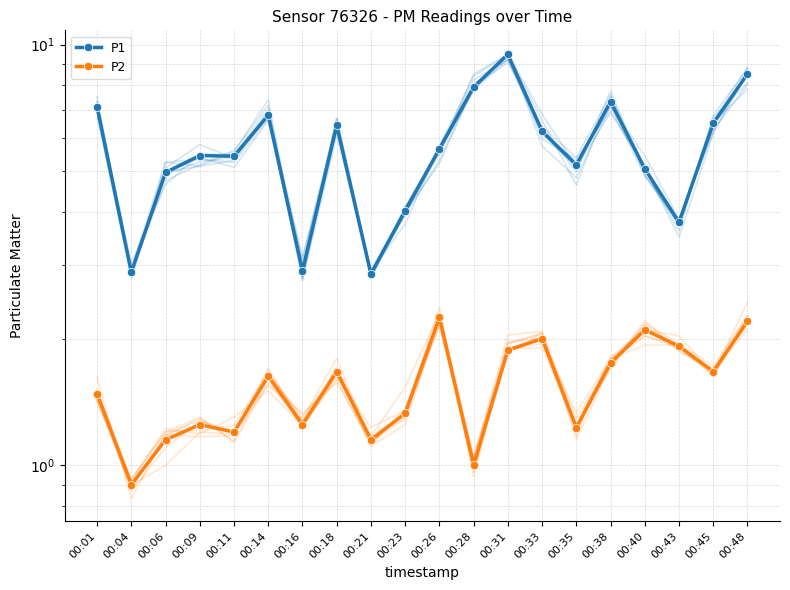

Rank the series by their maximum value, from lowest to highest.

P2, P1